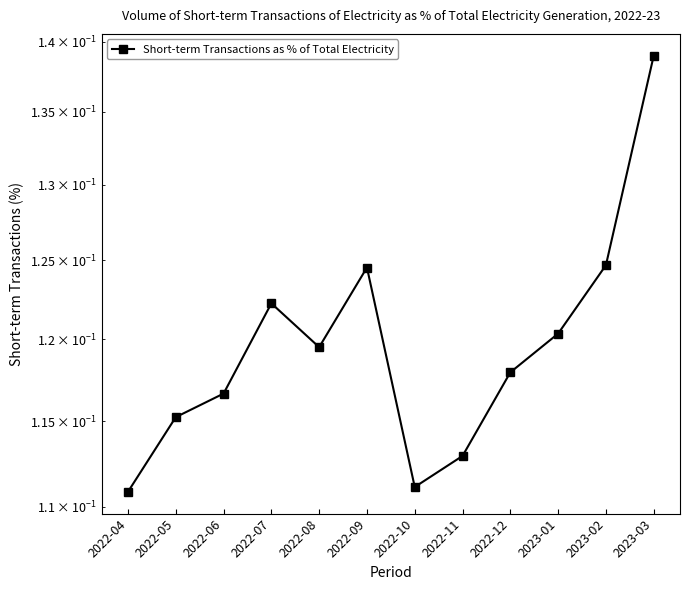

How many interior local peaks (higher than both neighbors) does the data have?

2